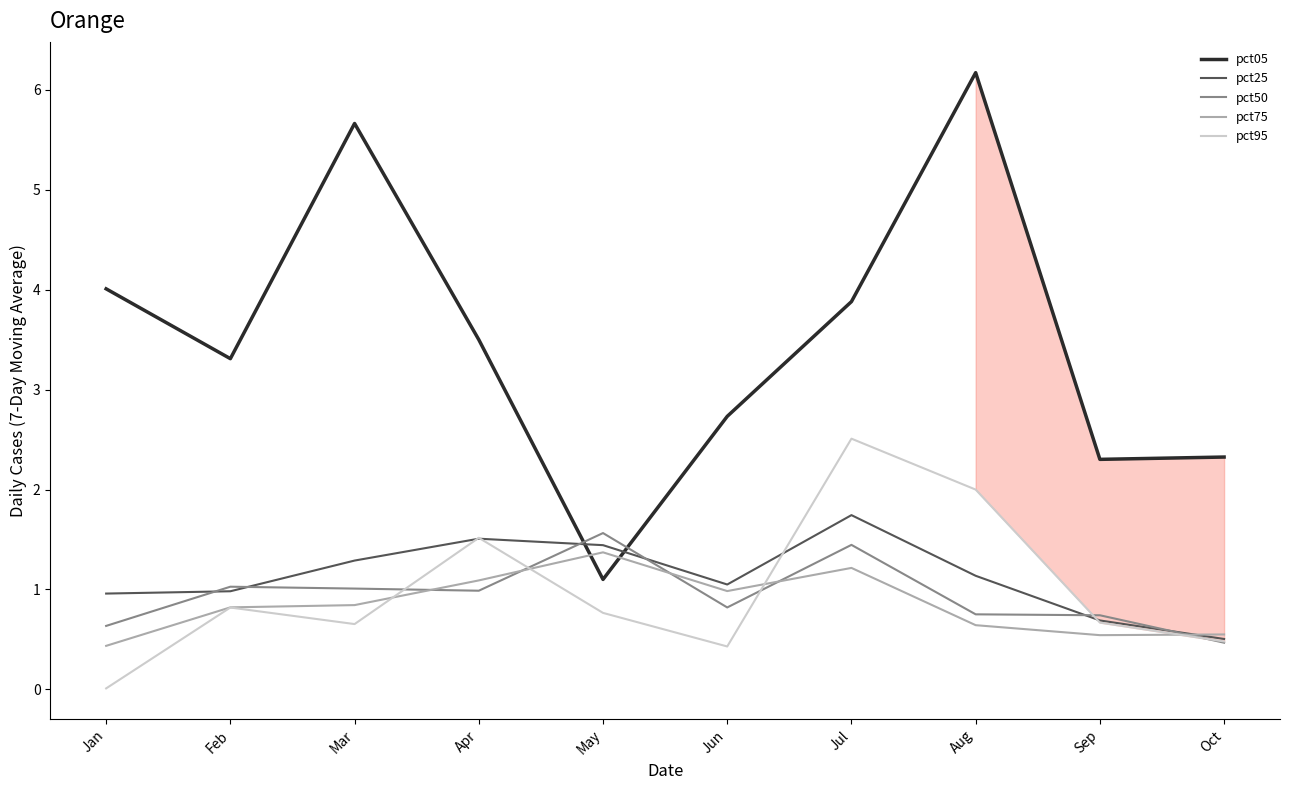

What are all the series names shown in the legend?

pct05, pct25, pct50, pct75, pct95